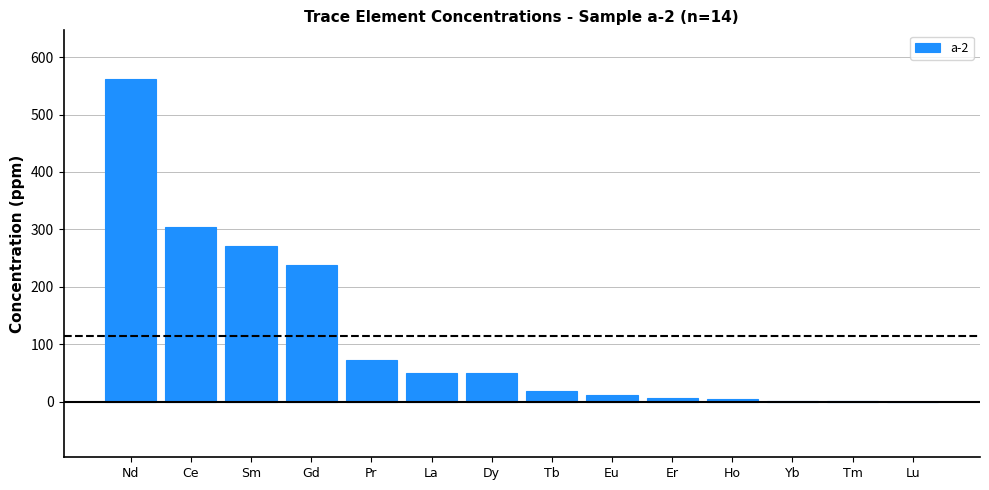

Which label corresponds to the largest value in the chart?

Nd